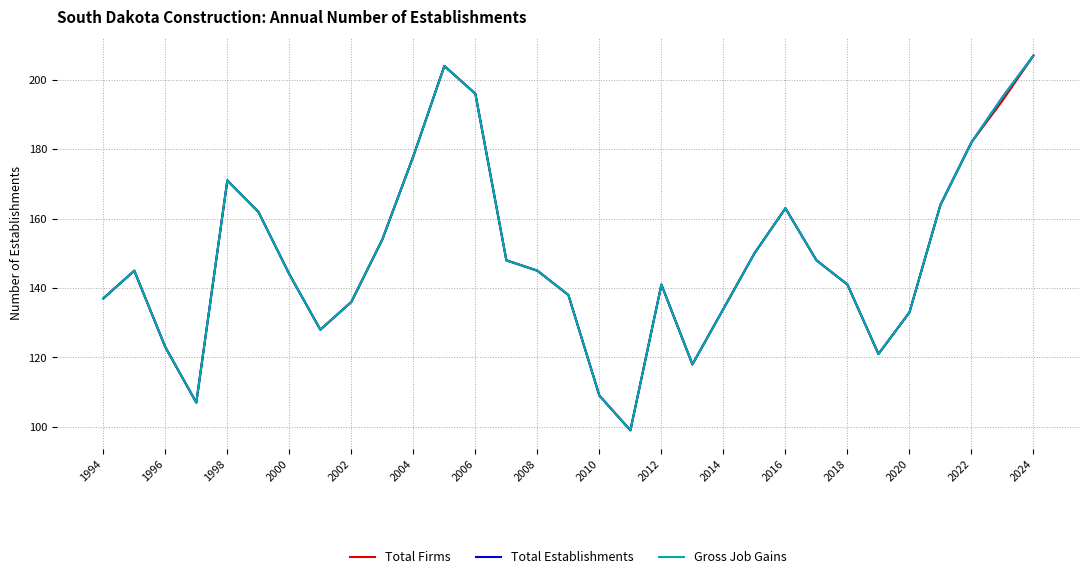

Does the chart display data point markers on the line(s)?

No